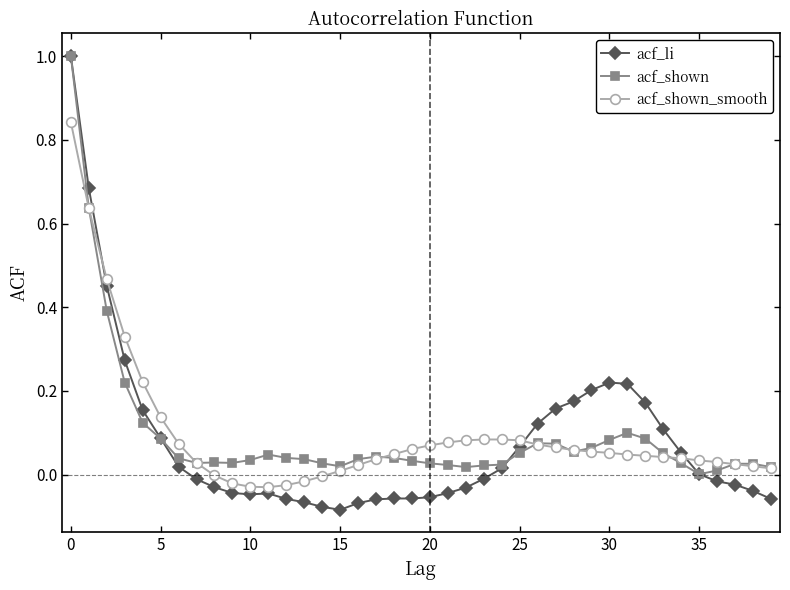

What is the maximum value shown in the chart?

1.0